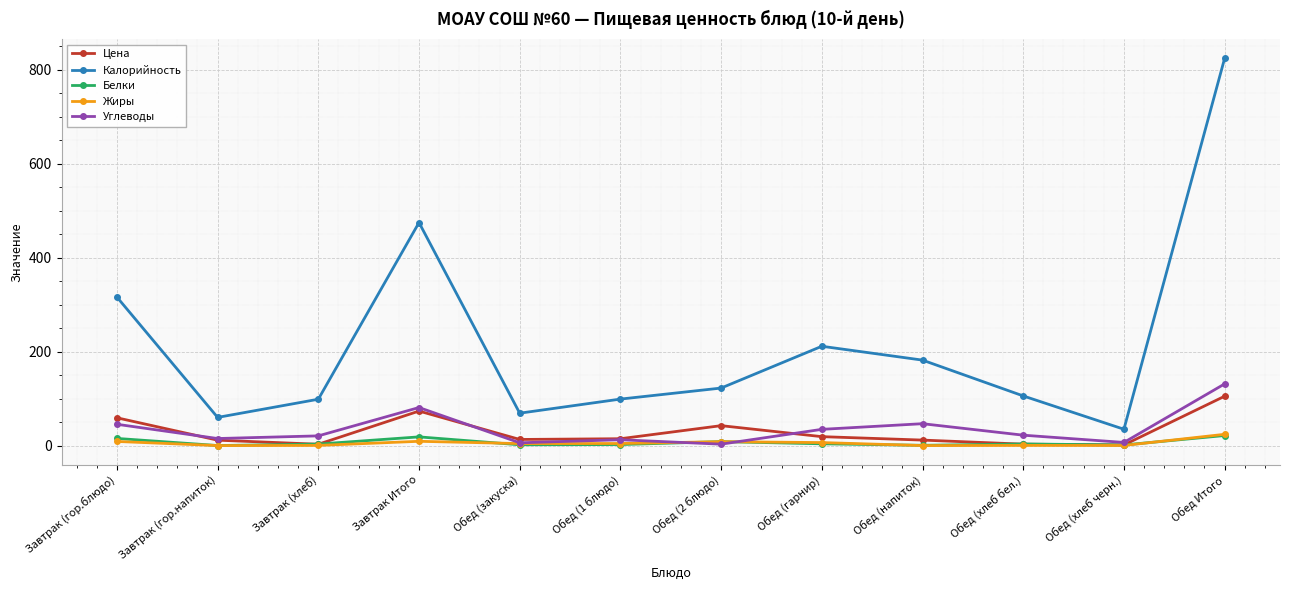

Which series has the largest total across all categories?

Калорийность